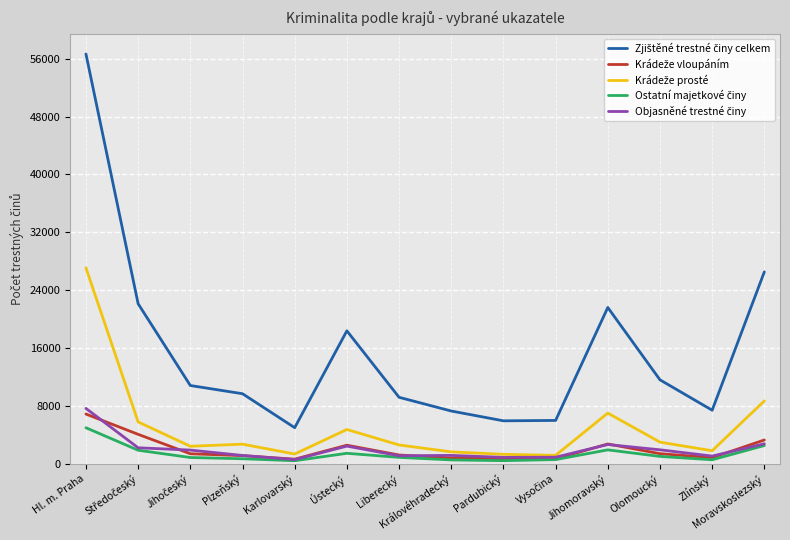

What is the difference between the highest and lowest values at Hl. m. Praha?

51682